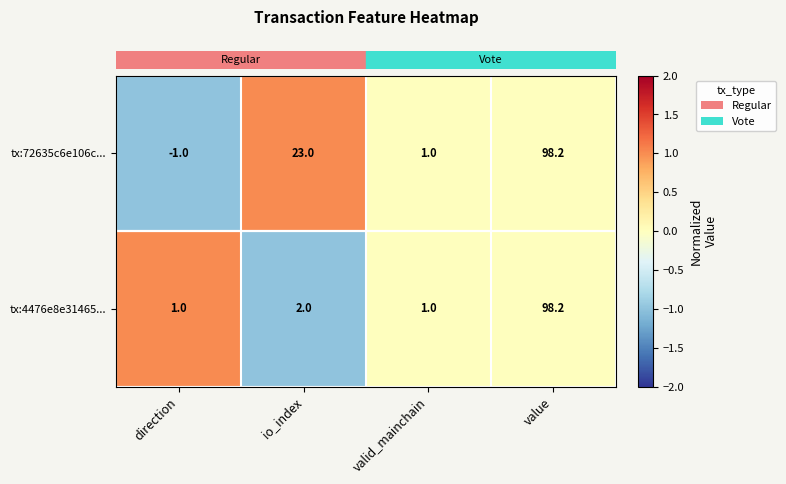

What is the total value across all series at value?

196.4